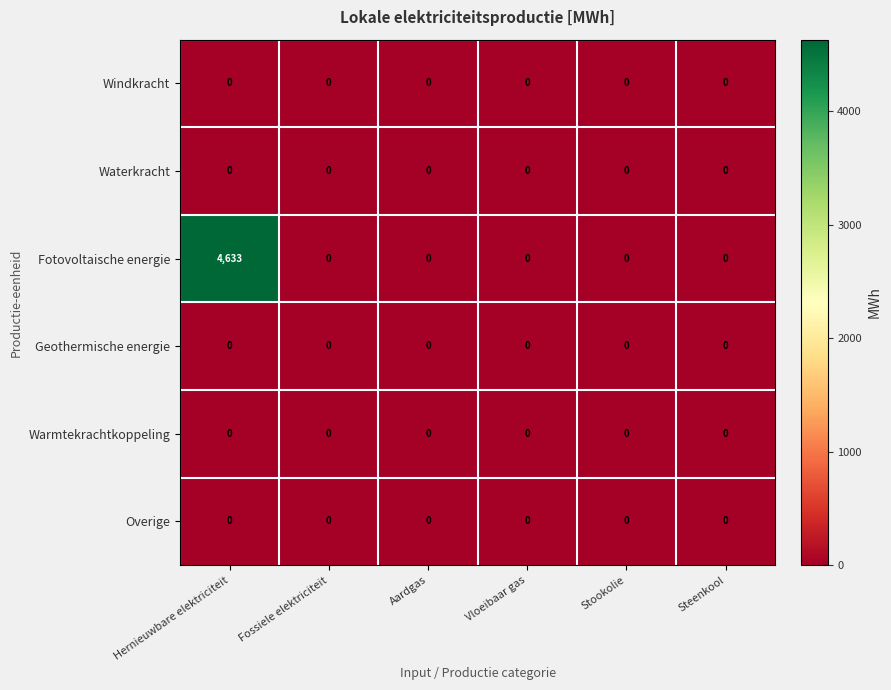

Is it true that Fotovoltaische energie equals 0 at Fossiele elektriciteit?

True